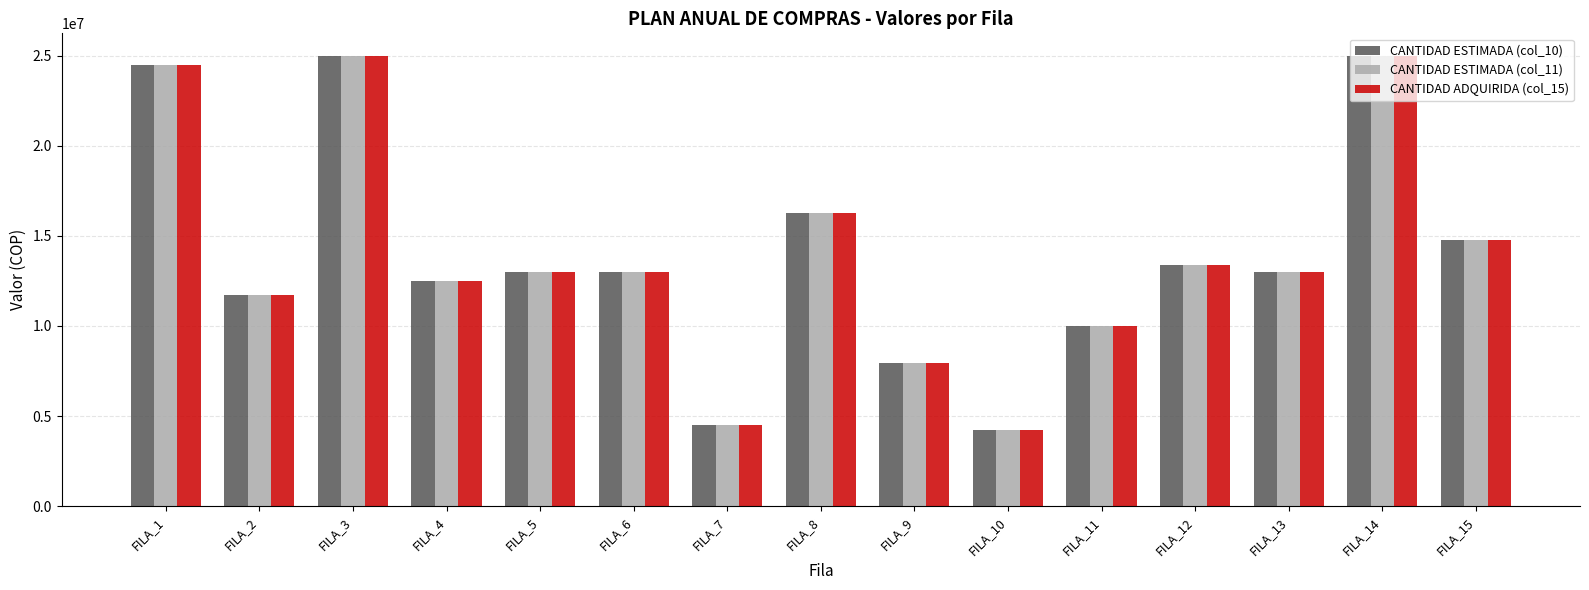

Is the value of CANTIDAD ESTIMADA (col_10) at FILA_12 greater than the value of CANTIDAD ESTIMADA (col_11) at FILA_7?

Yes